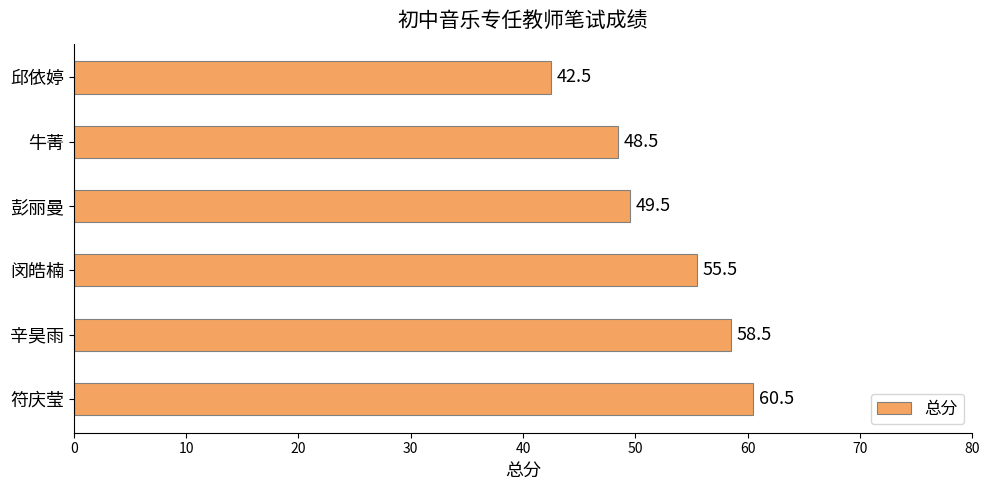

List the labels in order of value, largest first.

符庆莹, 辛昊雨, 闵皓楠, 彭丽曼, 牛菁, 邱依婷